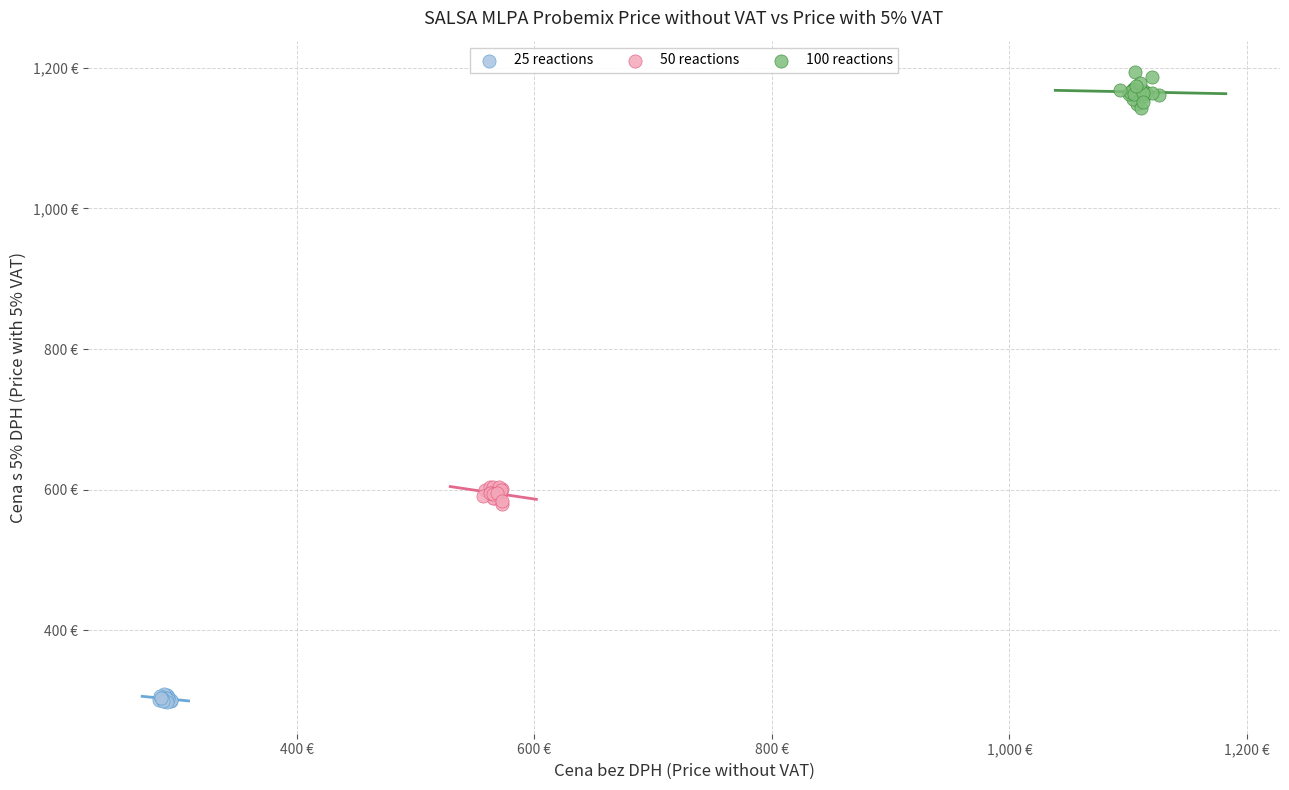

What are all the series names shown in the legend?

25 reactions, 50 reactions, 100 reactions